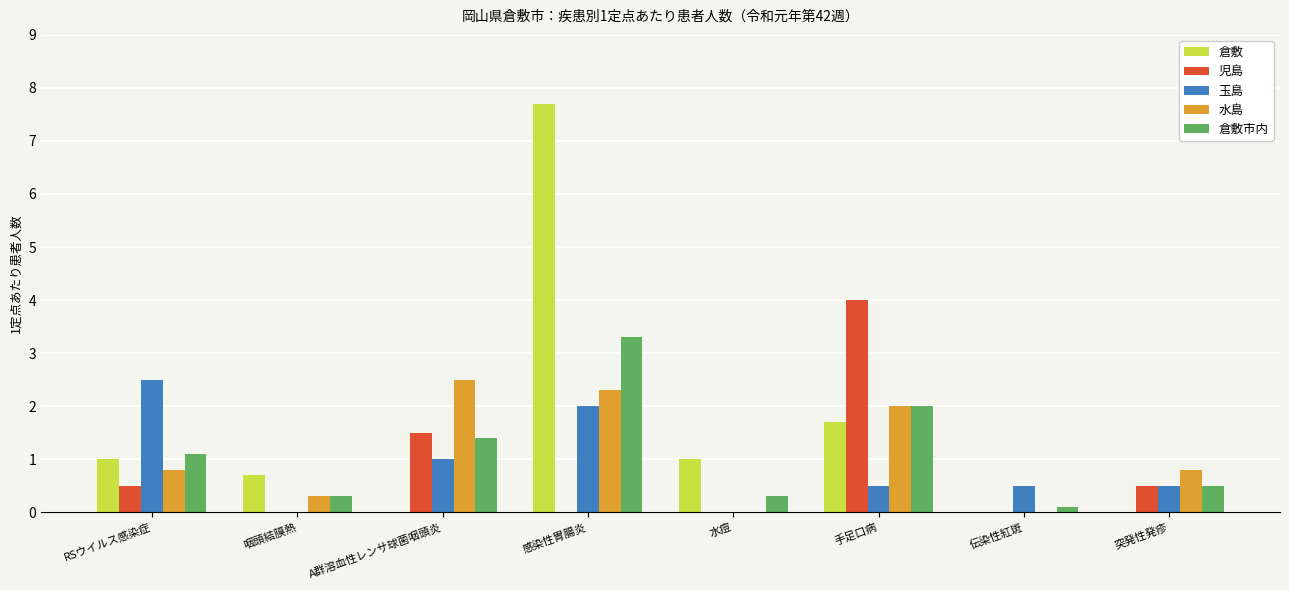

What is the sum of the 倉敷市内 values at RSウイルス感染症 and 感染性胃腸炎?

4.4